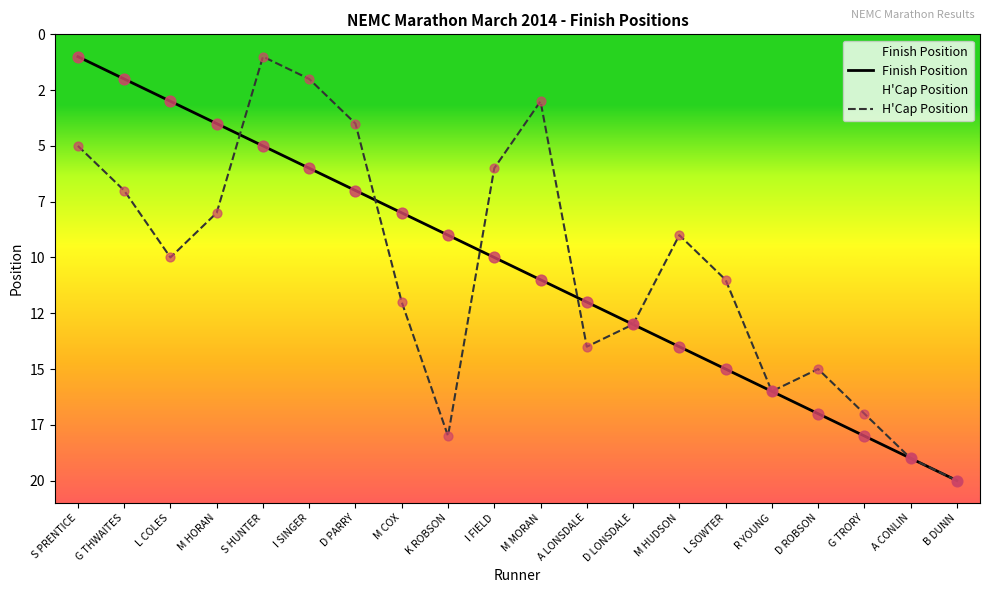

Approximately how many times larger is the value at M MORAN compared to S HUNTER?

2.2